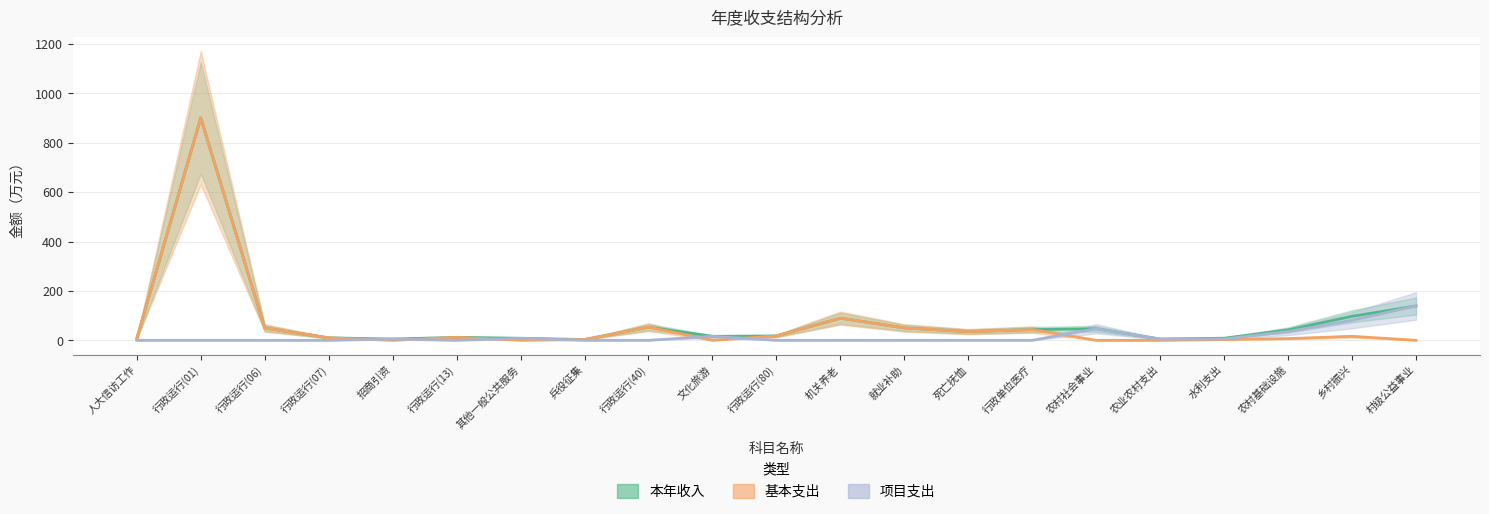

In 项目支出, how many points are higher than both neighbors (excluding endpoints)?

4